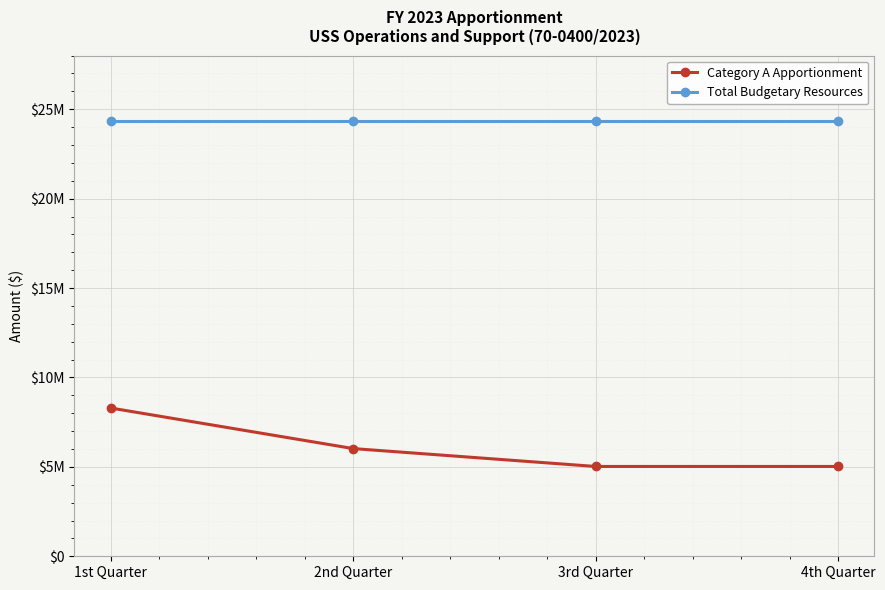

Which series has the widest spread of values?

Category A Apportionment